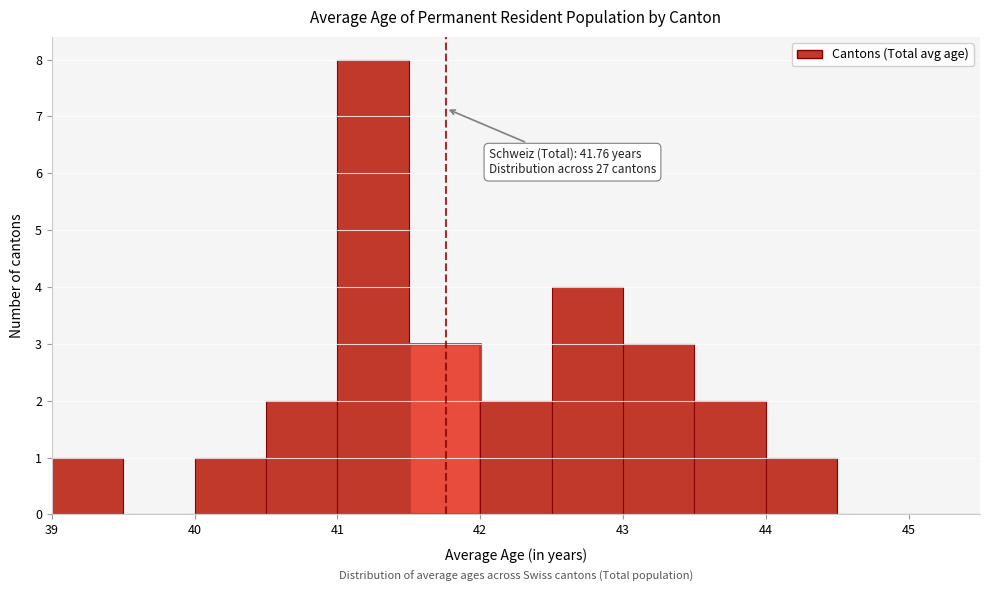

Which range on the x-axis has the tallest bar?

41.0 to 41.5